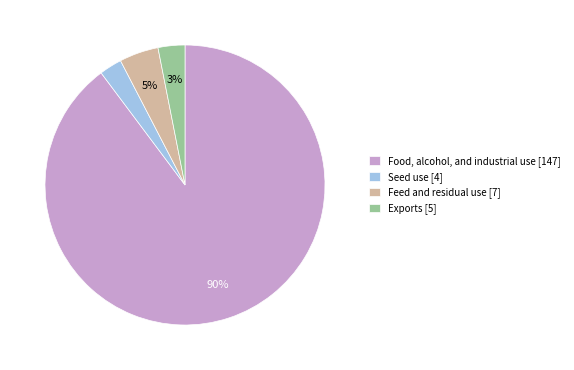

Is it true that Feed and residual use is 5% of the pie?

True